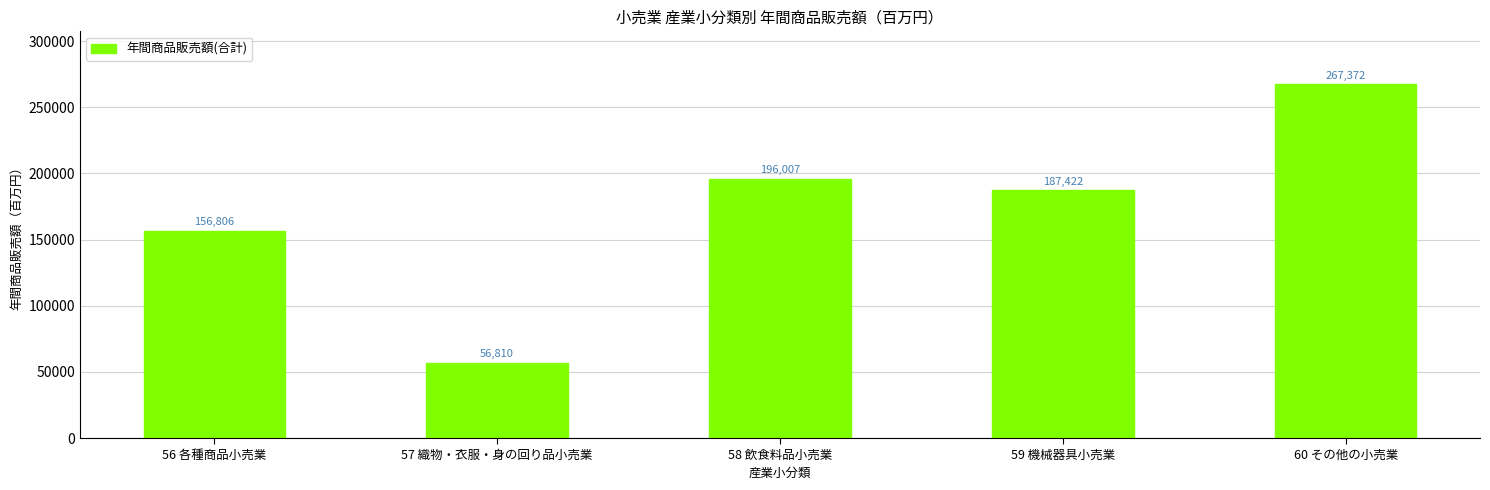

What is the smallest value displayed?

56810